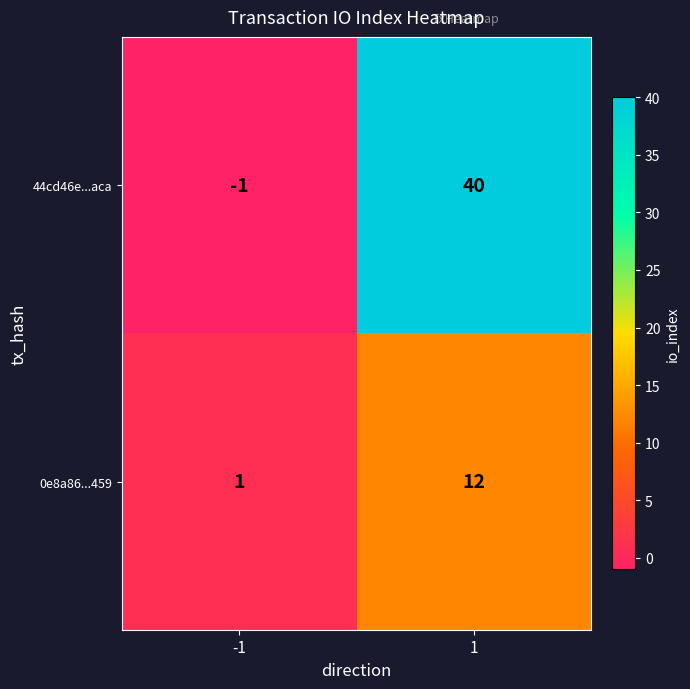

Which category has the highest value across all series?

1